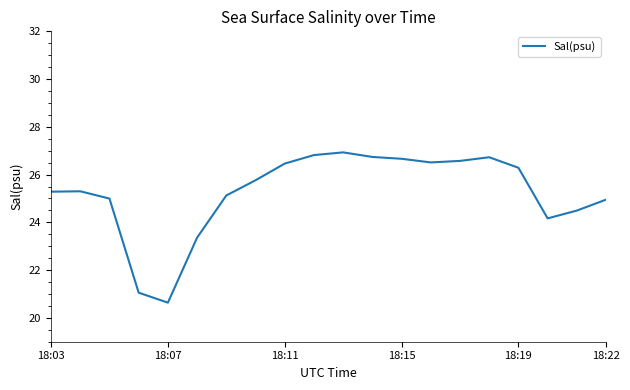

What is the maximum value shown in the chart?

26.9